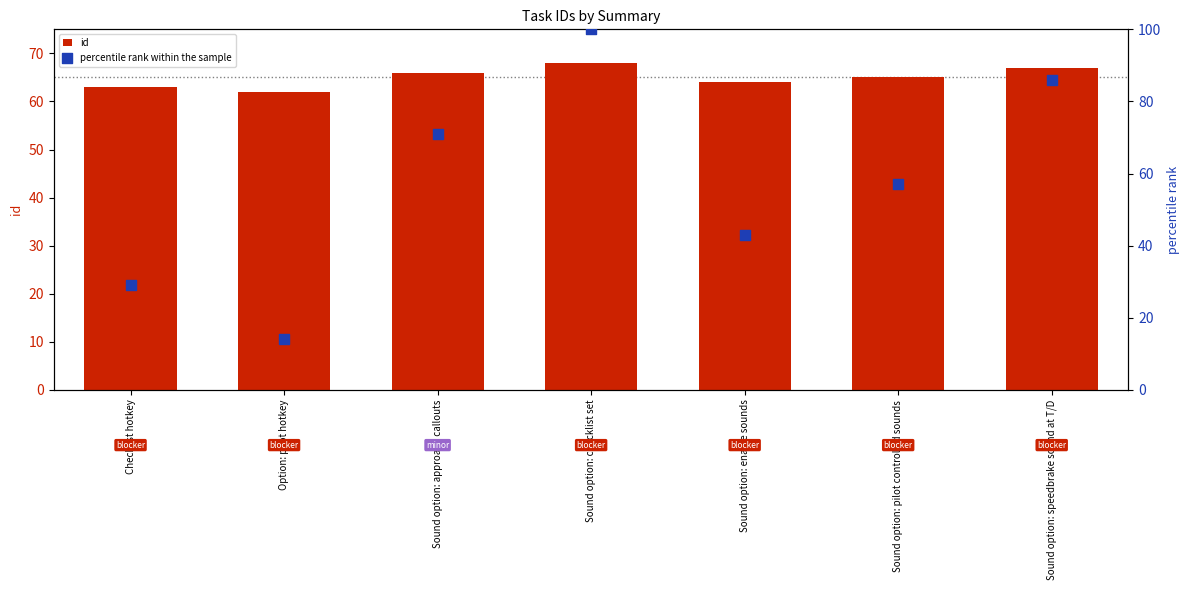

Is the value of id at Sound option: pilot controlled sounds greater than the value of percentile rank within the sample at Option: pilot hotkey?

Yes